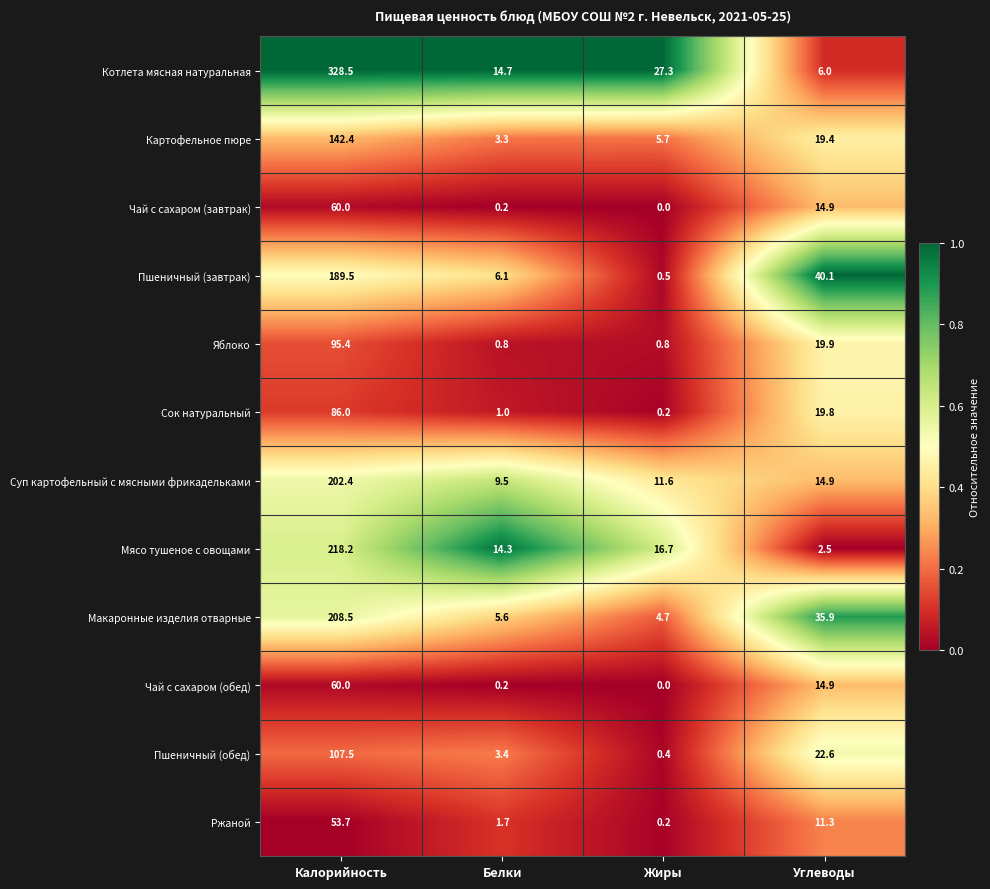

Between Белки and Углеводы, which series saw the biggest shift?

Пшеничный (завтрак)